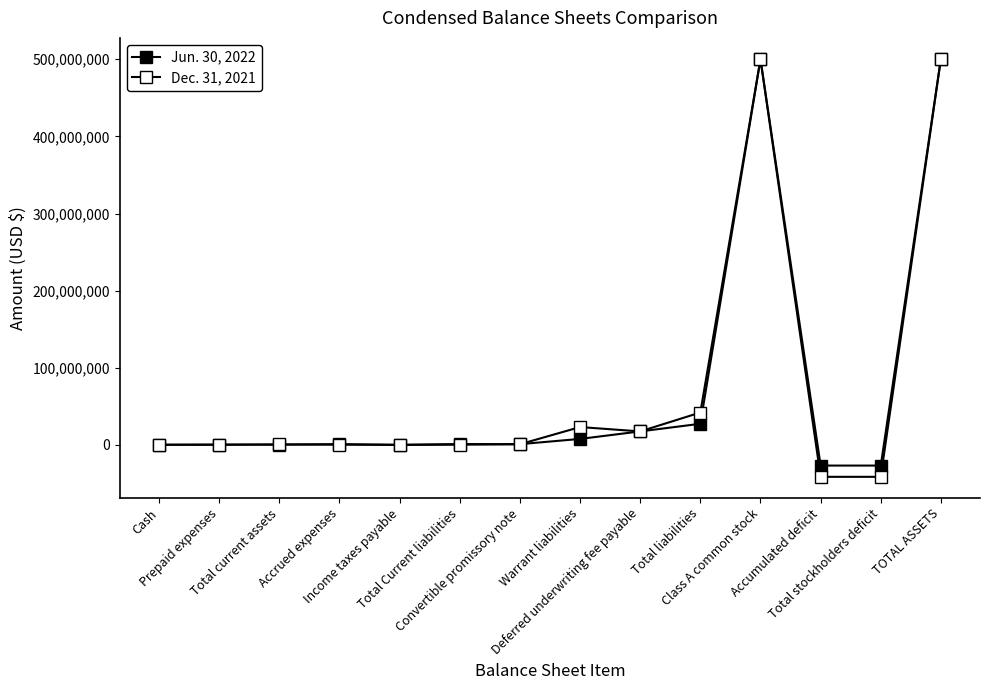

In Dec. 31, 2021, how many points are lower than both neighbors (excluding endpoints)?

3